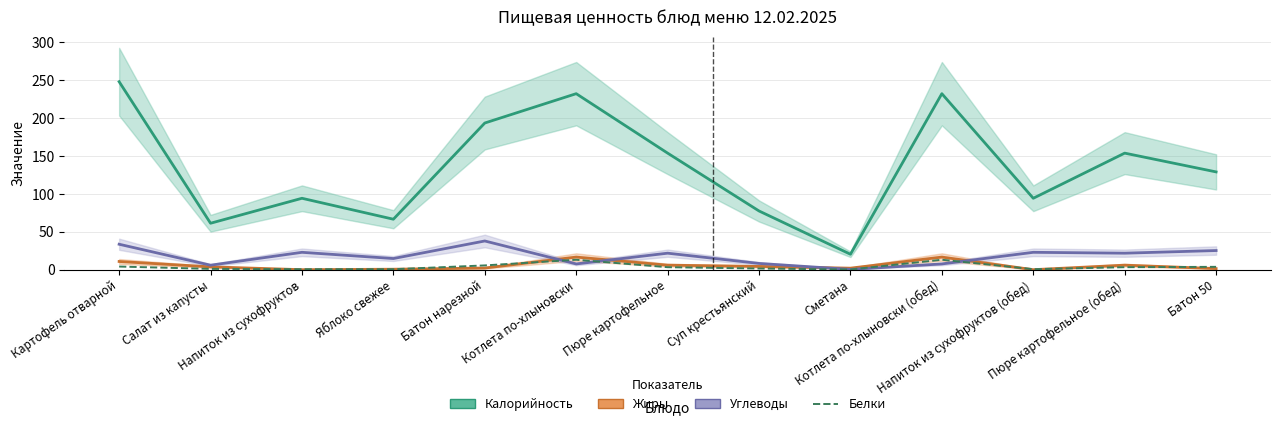

The Жиры series shows 2.8 at Суп крестьянский. True or false?

False